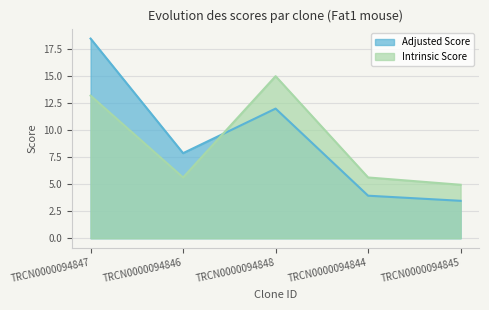

What is the difference between the maximum and minimum values in the Intrinsic Score series?

10.1